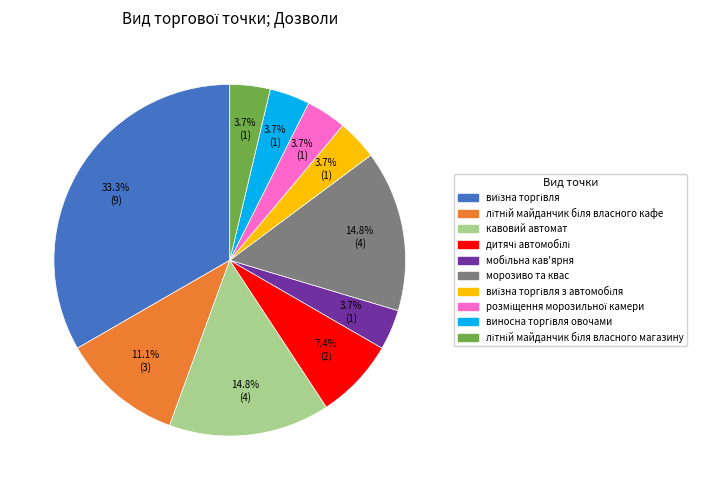

Does any single category account for the majority?

No